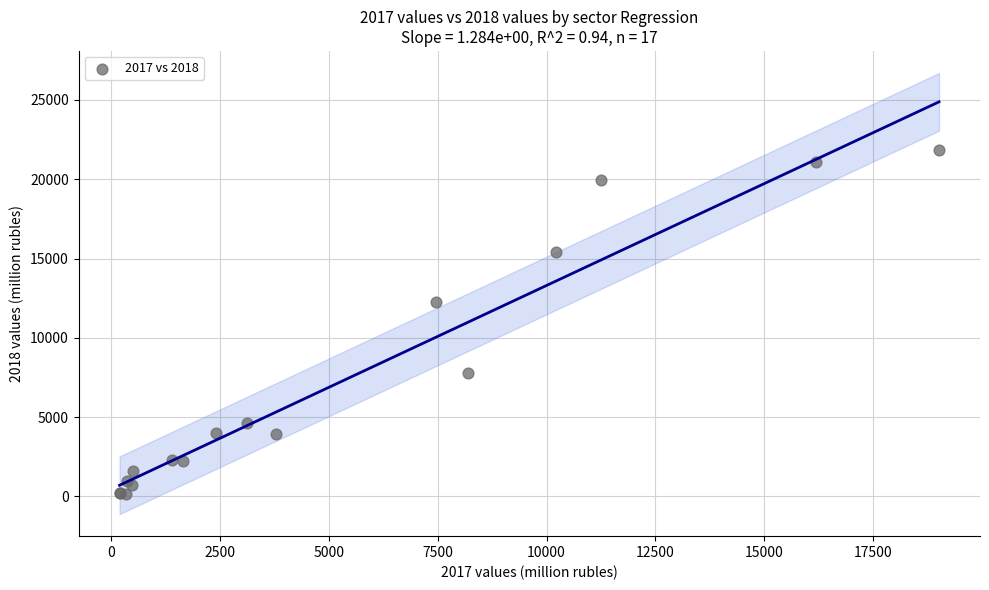

What Y value in the scatter plot is closest to 11007?

12234.7